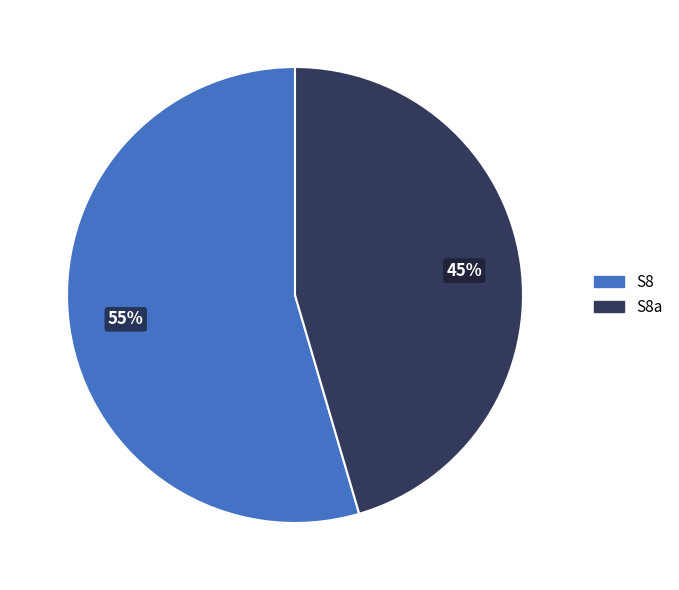

Count the number of slices in the pie.

2